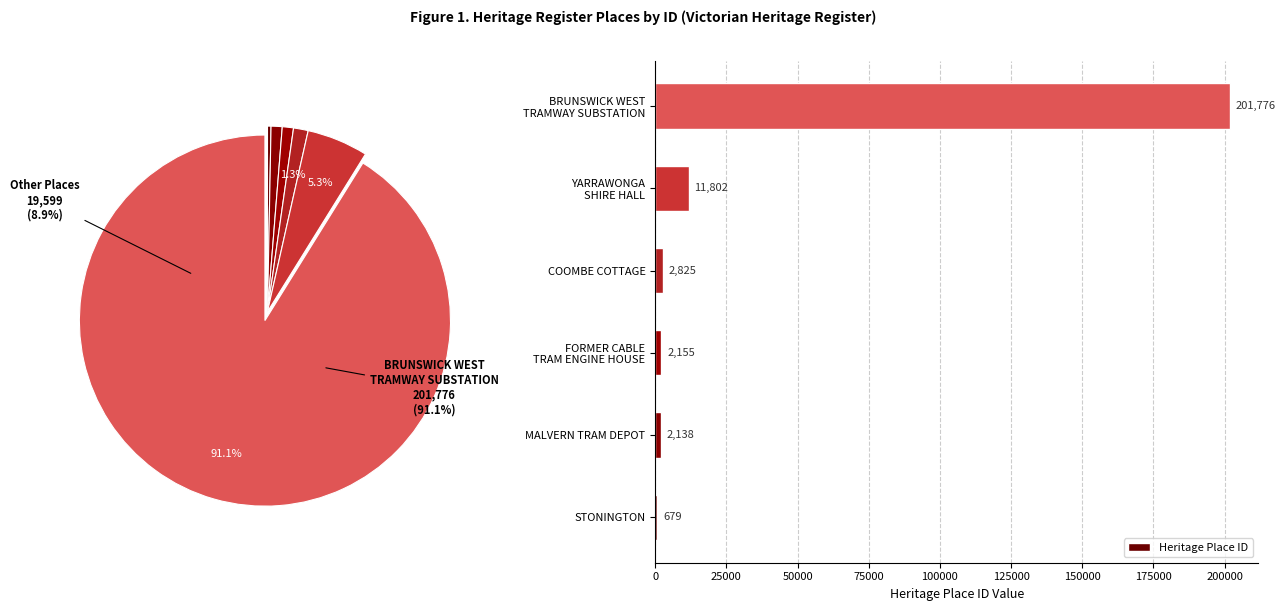

What is the sum of all Heritage Place ID values?

221375